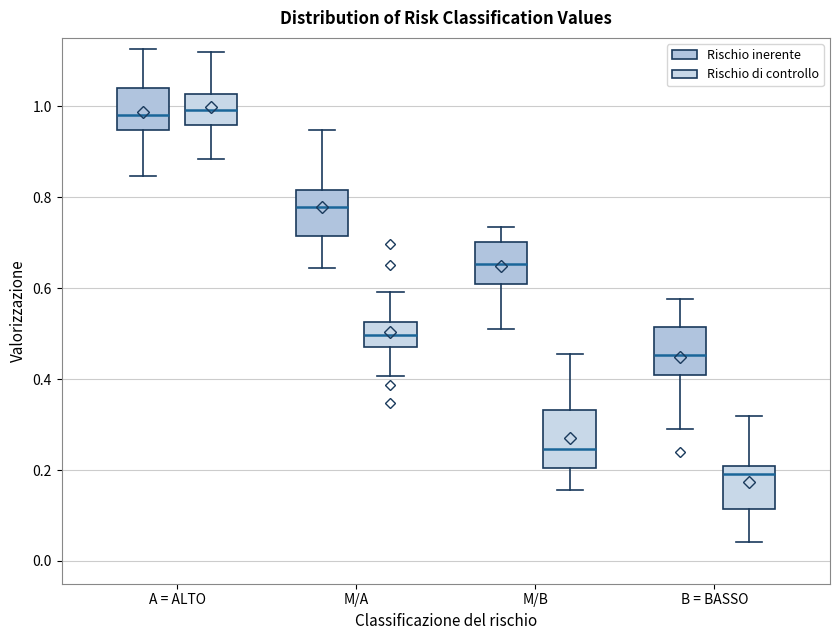

Reading left to right, read every box against the y-axis: the position of its median line, the range the box covers, and the ends of its whiskers. The values are not printed on the chart, so give them approximately, as read against the axis.

A = ALTO (Rischio inerente): median 0.98, box 0.94 to 1.04, whiskers 0.84 to 1.12
A = ALTO (Rischio di controllo): median 1.00, box 0.96 to 1.02, whiskers 0.88 to 1.12
M/A (Rischio inerente): median 0.78, box 0.72 to 0.82, whiskers 0.64 to 0.94
M/A (Rischio di controllo): median 0.50, box 0.48 to 0.52, whiskers 0.40 to 0.60
M/B (Rischio inerente): median 0.66, box 0.60 to 0.70, whiskers 0.50 to 0.74
M/B (Rischio di controllo): median 0.24, box 0.20 to 0.34, whiskers 0.16 to 0.46
B = BASSO (Rischio inerente): median 0.46, box 0.40 to 0.52, whiskers 0.30 to 0.58
B = BASSO (Rischio di controllo): median 0.20 (just below the box's upper edge), box 0.12 to 0.20, whiskers 0.04 to 0.32